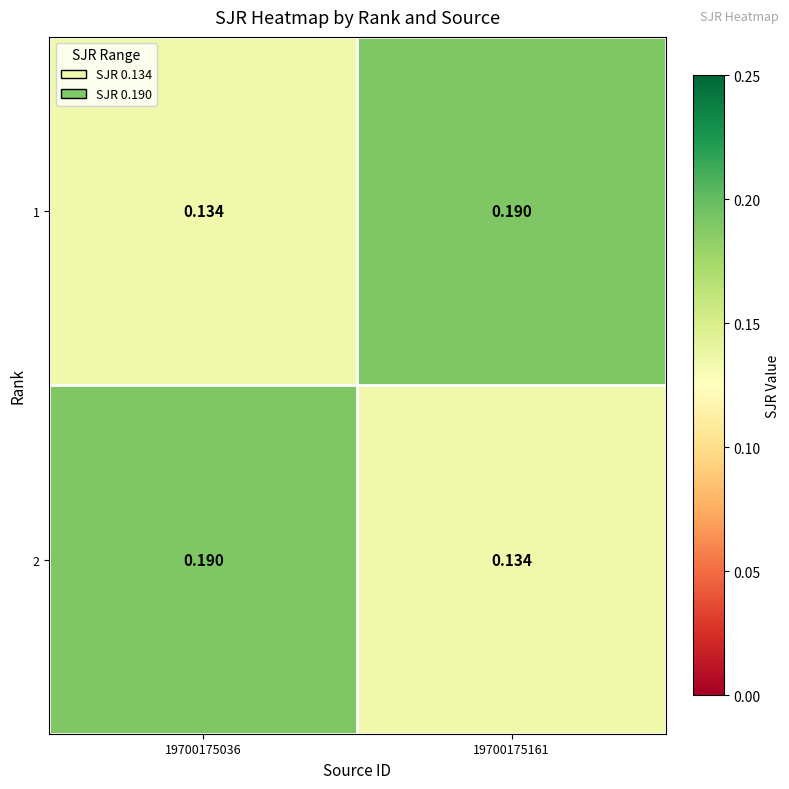

Is the value of 1 at 19700175161 greater than the value of 2 at 19700175161?

Yes